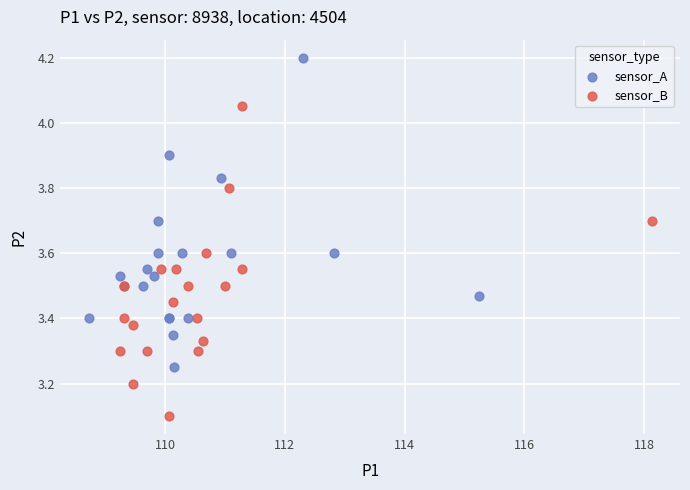

Which series reaches the maximum Y coordinate?

sensor_A